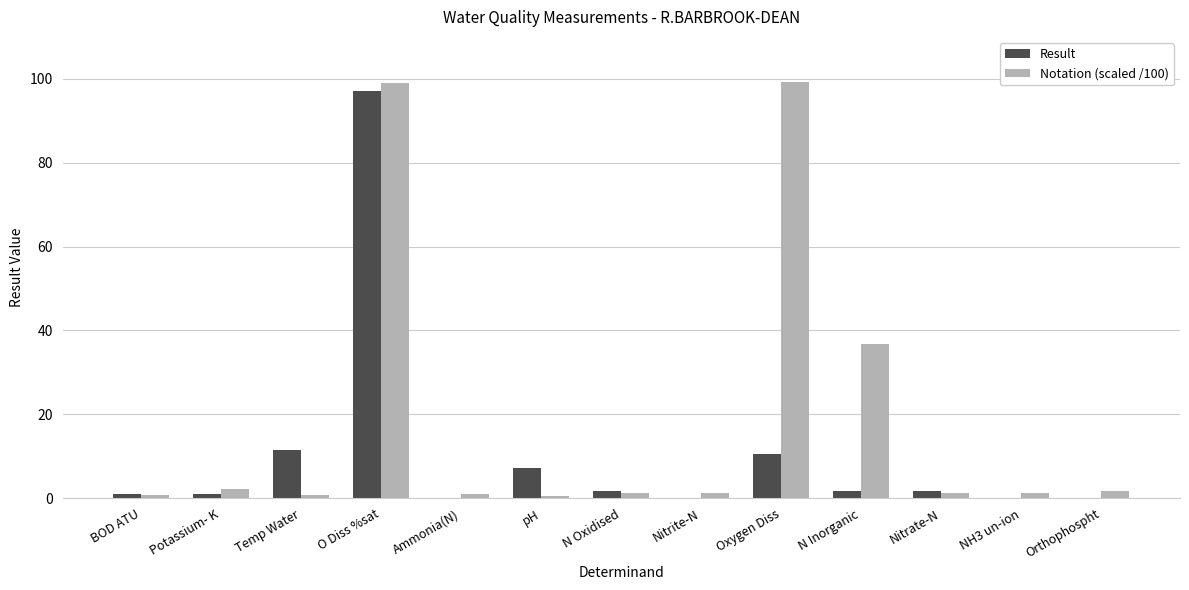

Are the bars grouped side by side (vs. stacked)?

Yes